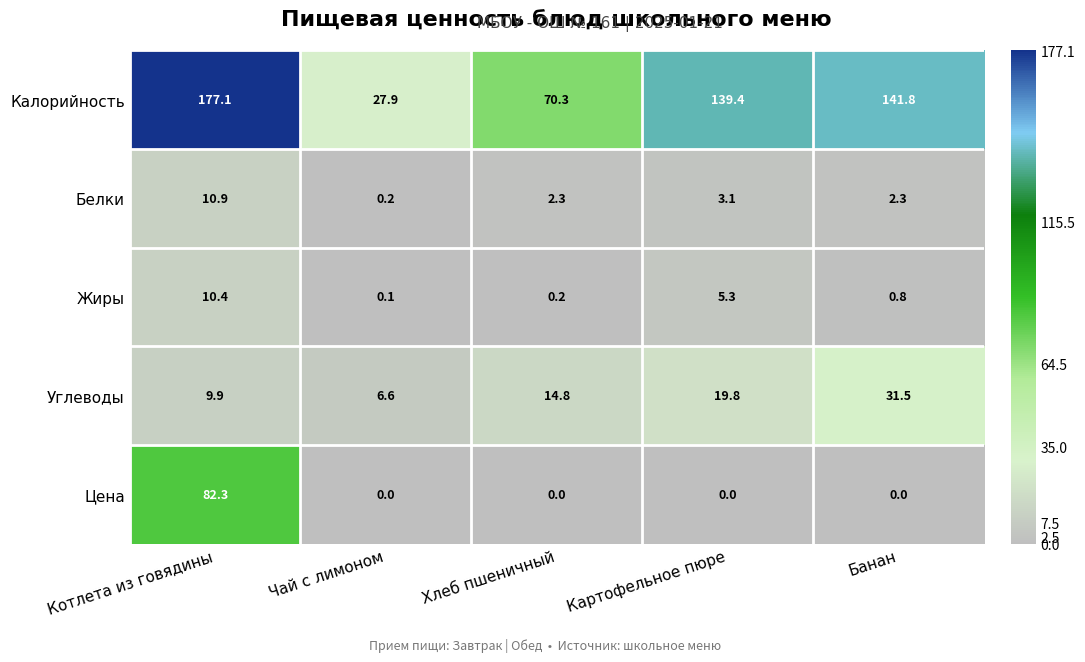

Which series has the largest total across all categories?

Калорийность